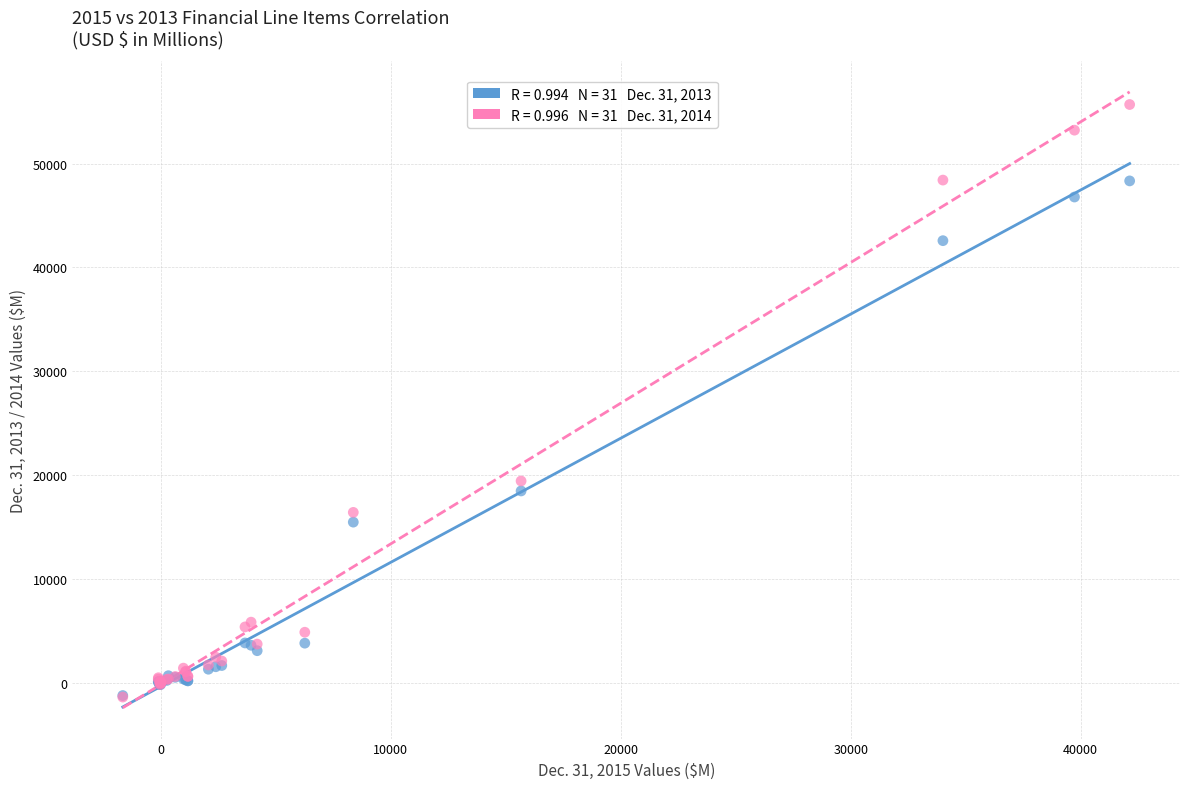

Across all series, what Y value is closest to 27161?

19437